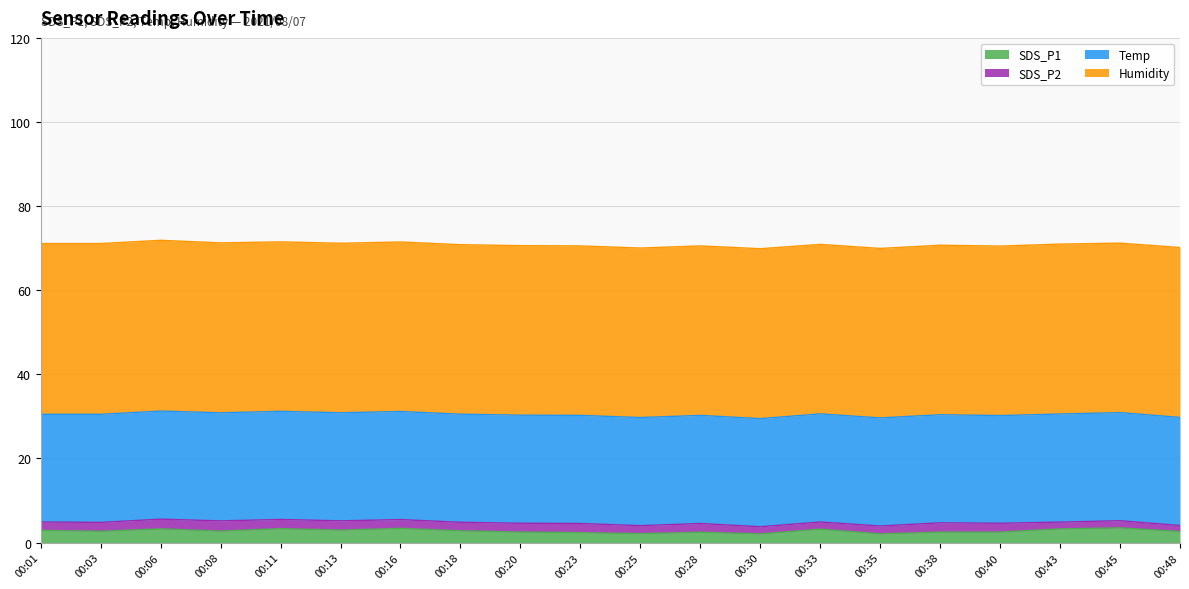

Which series changed the most between 00:18 and 00:33?

SDS_P1